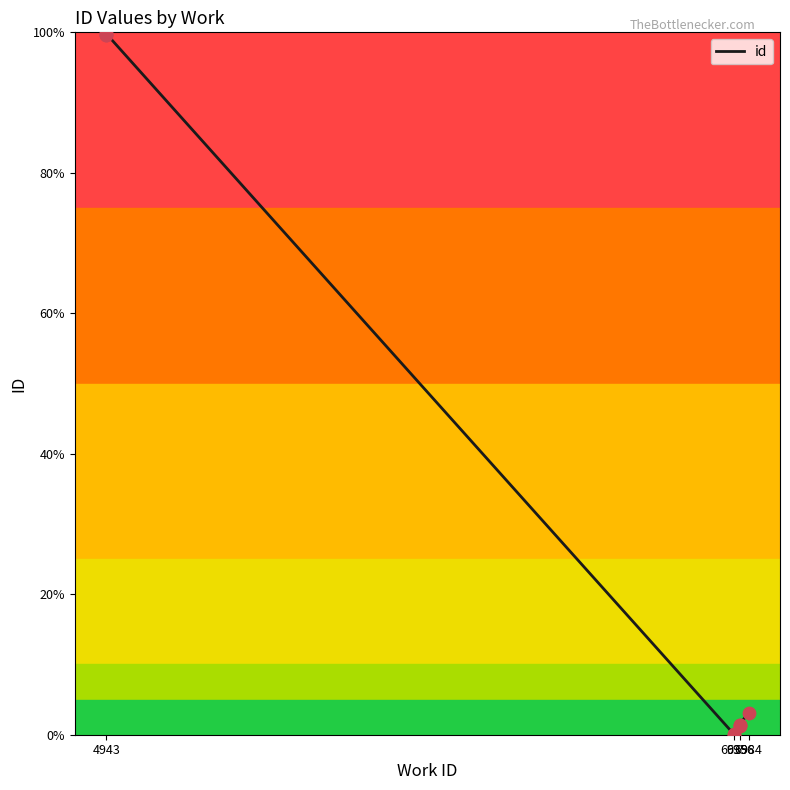

Between 6956 and 6939, which is larger?

6956